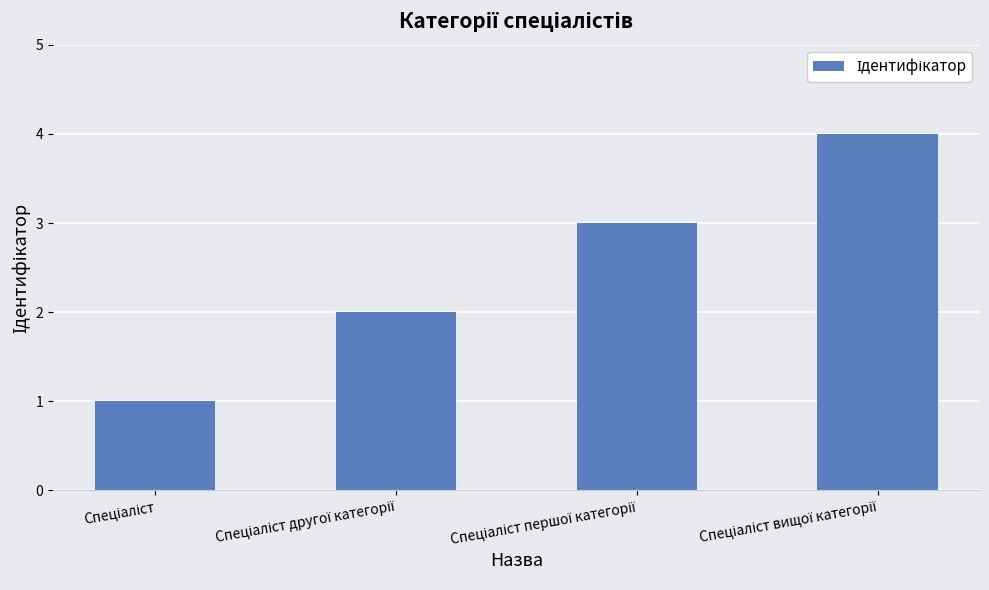

What is the value of the 2nd bar from the left?

2